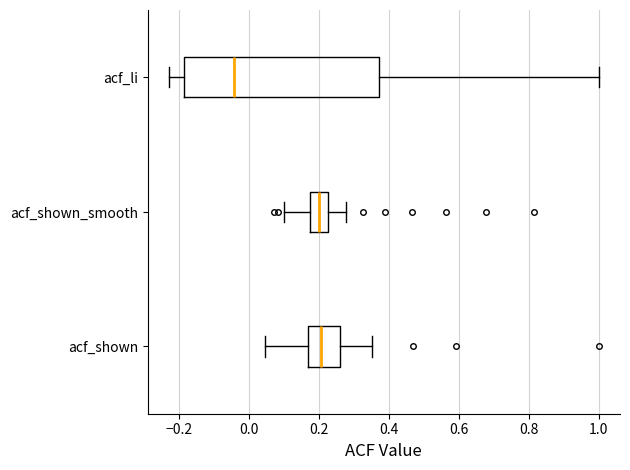

Reading bottom to top, transcribe this box plot: for each box, give where its median line is, the range the box spans, and where its two whiskers end, as read against the x-axis. The values are not printed on the chart, so give them approximately, as read against the axis.

acf_shown: median 0.20, box 0.18 to 0.26, whiskers 0.04 to 0.36
acf_shown_smooth: median 0.20, box 0.18 to 0.22, whiskers 0.10 to 0.28
acf_li: median -0.04, box -0.18 to 0.38, whiskers -0.22 to 1.00